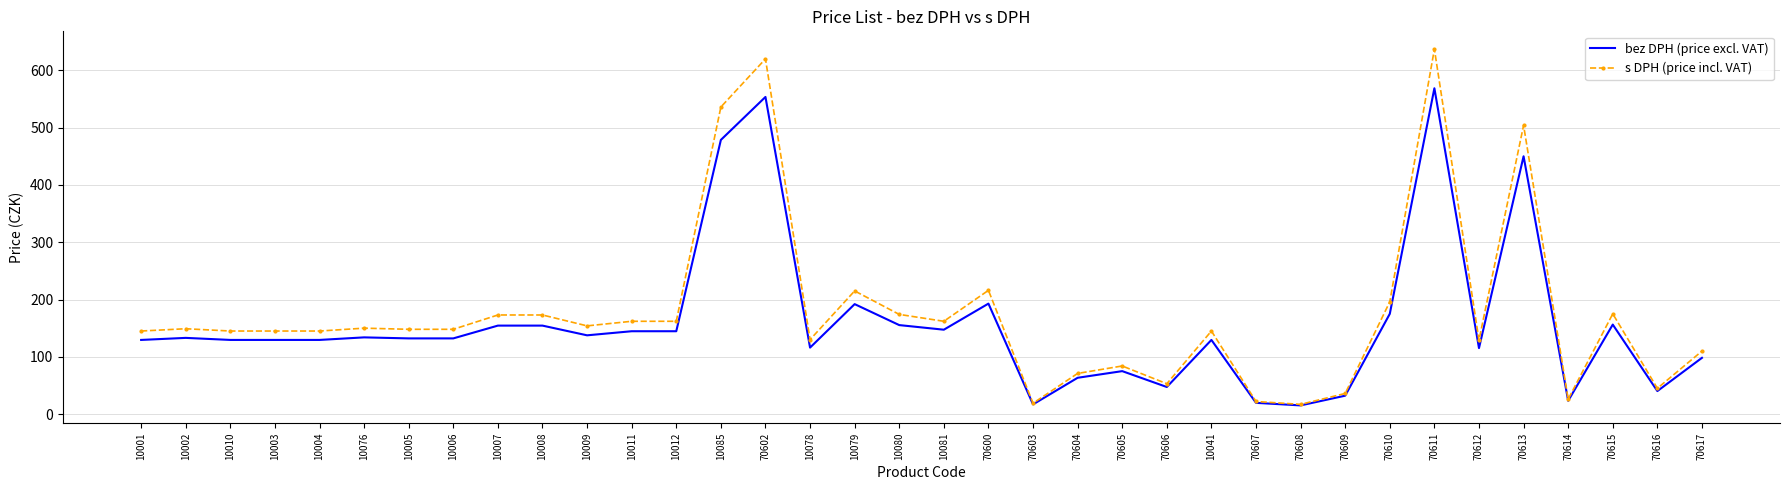

Is it true that bez DPH (price excl. VAT) equals 32.1 at 70609?

True